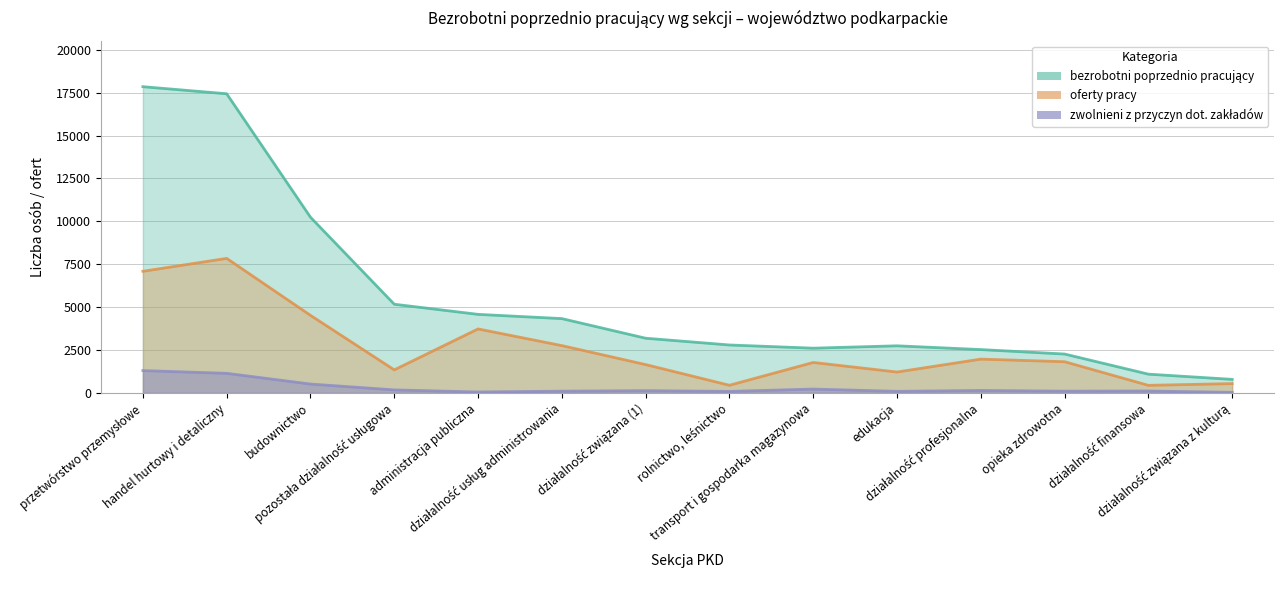

True or false: bezrobotni poprzednio pracujący and oferty pracy cross at least once.

False